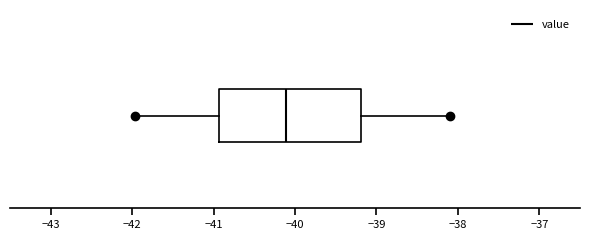

Read this box plot against the x-axis: the position of the median line, the range covered by the box, and the ends of both whiskers. The values are not printed on the chart, so give them approximately, as read against the axis.

median -40.1, box -40.9 to -39.2, whiskers -42.0 to -38.1